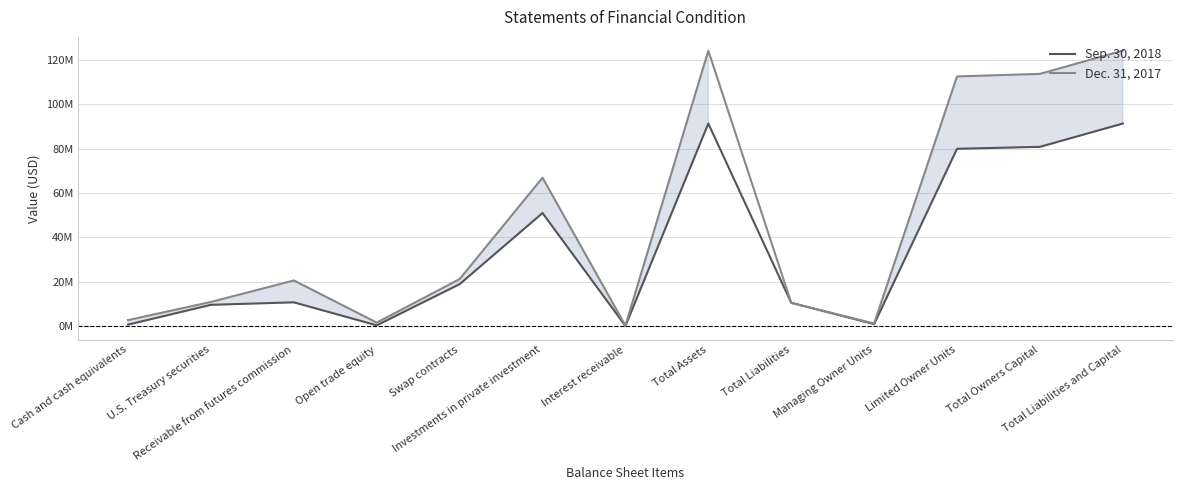

How many data points in Dec. 31, 2017 are above 20584602?

6